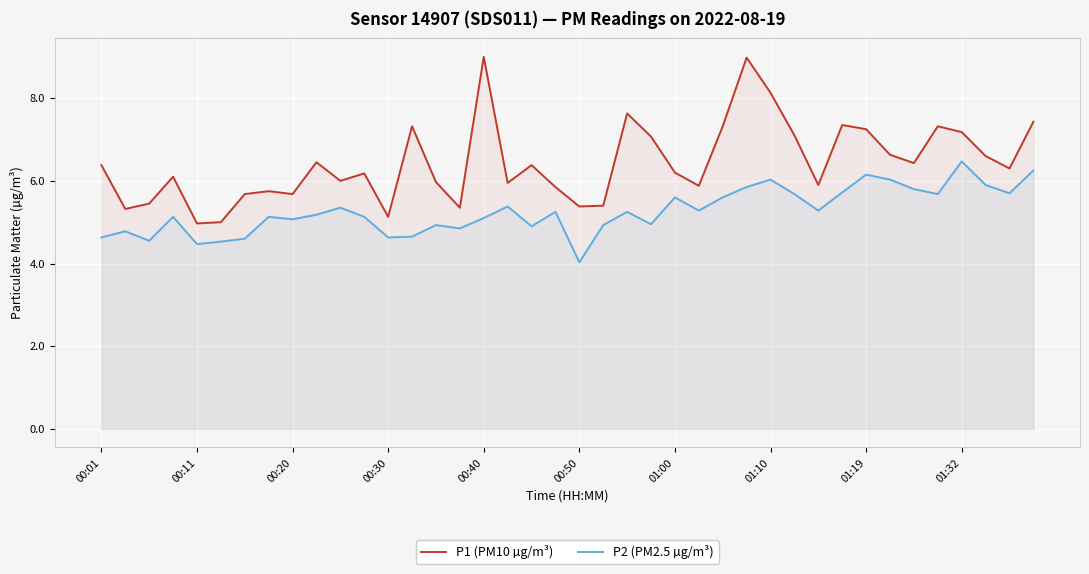

How many interior local valleys does the P2 (PM2.5 µg/m³) series have?

12